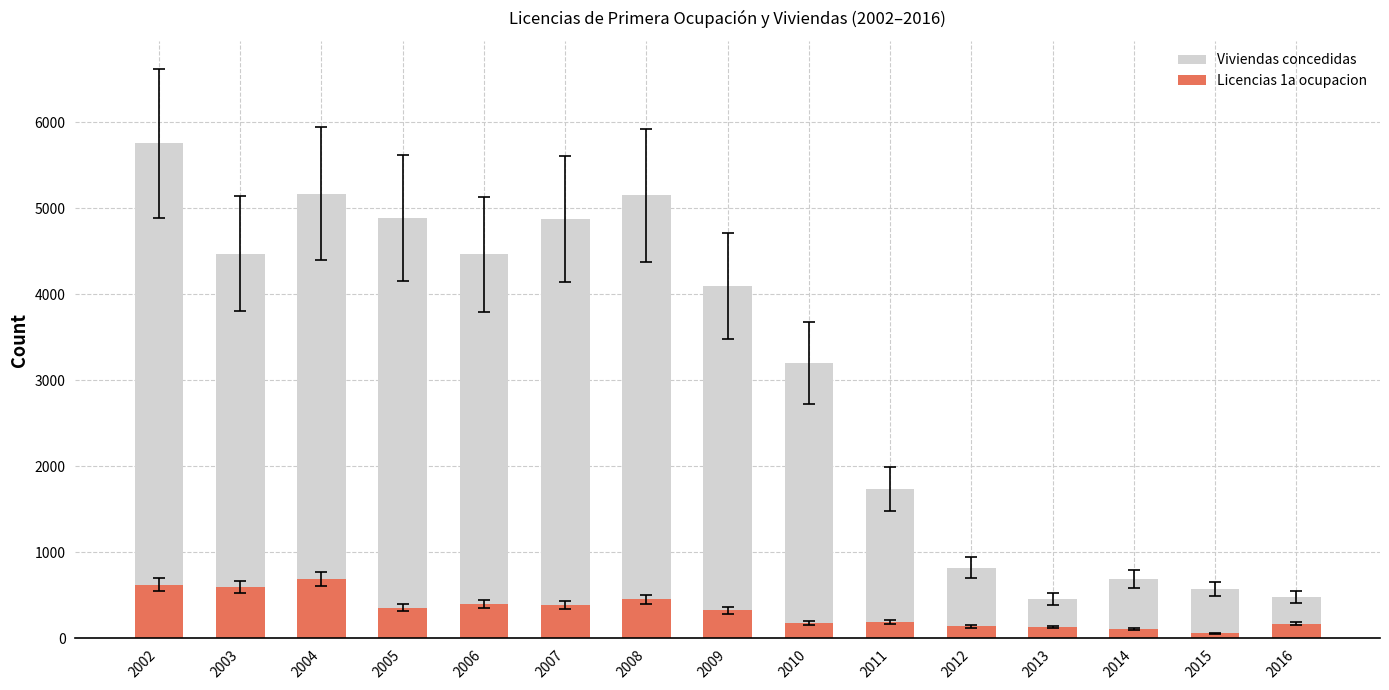

What value does the Licencias 1a ocupacion series have at 2007, to the nearest 10?

390